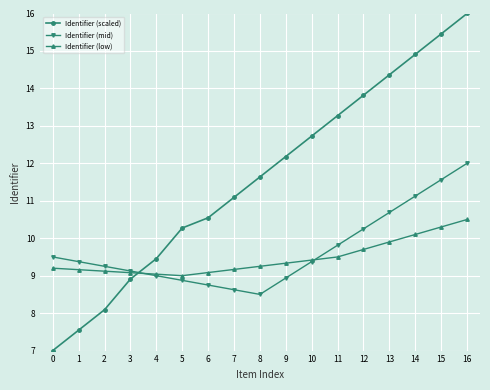

Rank the series by their maximum value, from lowest to highest.

Identifier (low), Identifier (mid), Identifier (scaled)